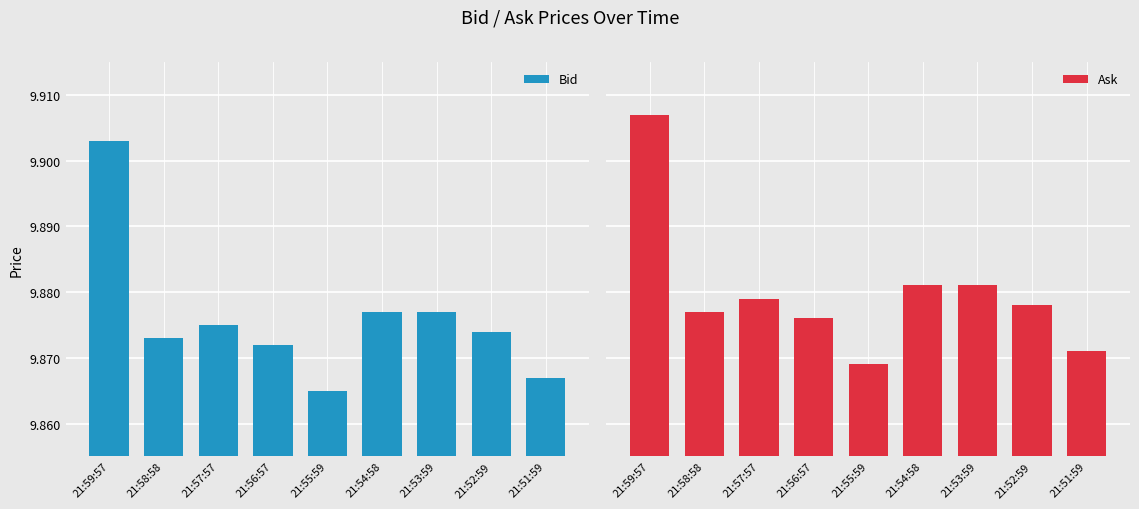

How many series are shown in this chart?

2